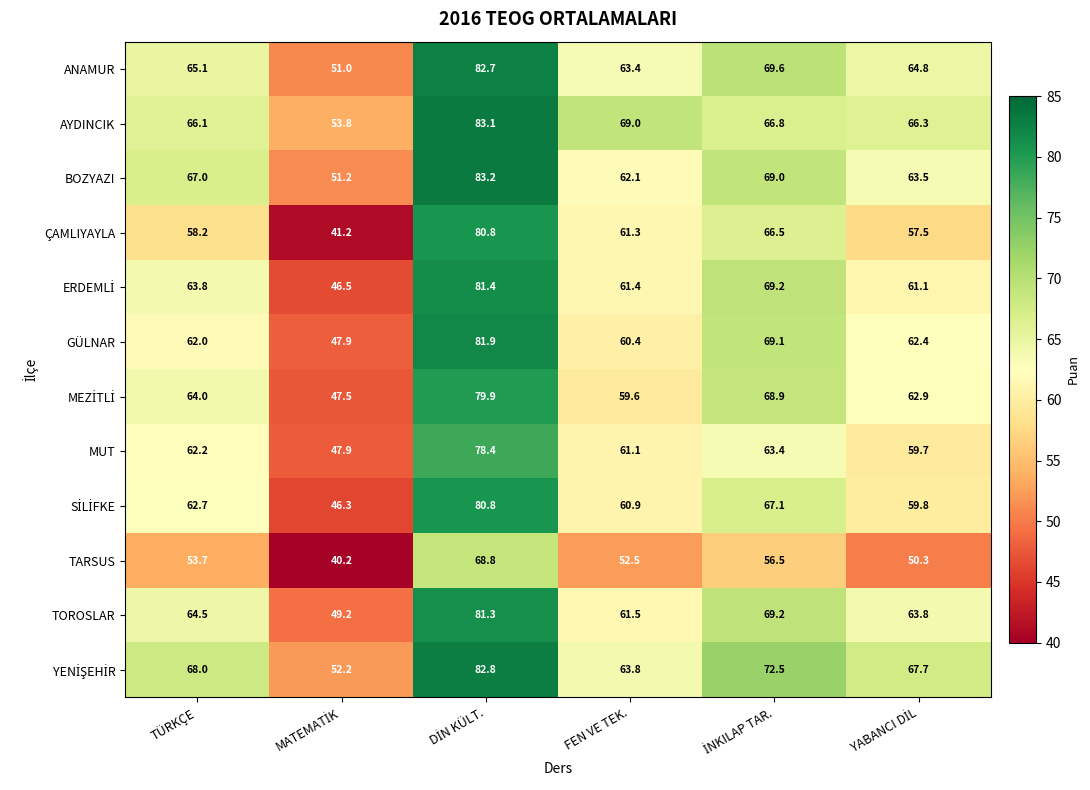

What is the difference between the second highest and second lowest values in the TOROSLAR series?

7.7